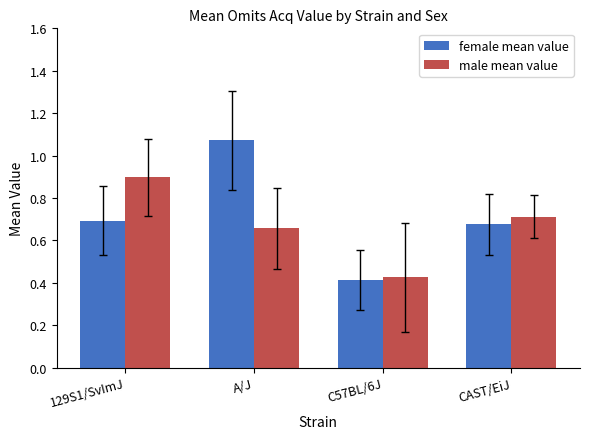

Rank the series by their maximum value, from lowest to highest.

male mean value, female mean value